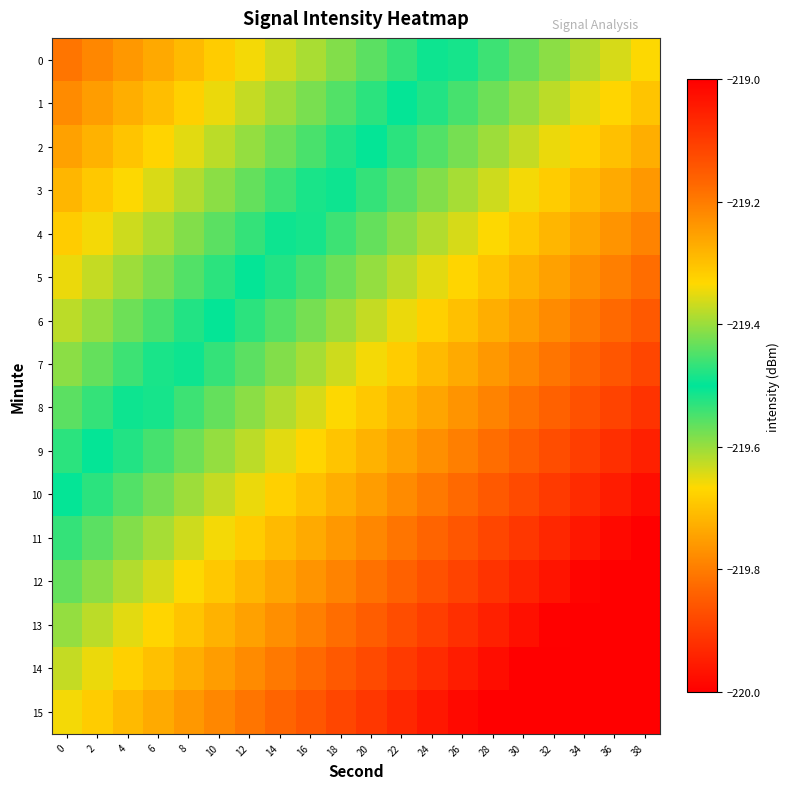

What is the total value across all series at 28?

-3507.6